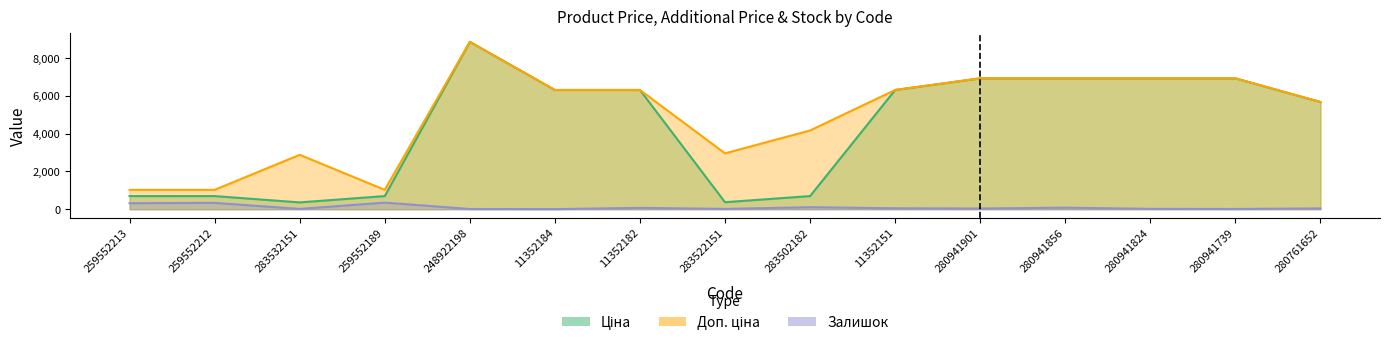

True or false: Ціна has more than 1 interior local peaks.

False